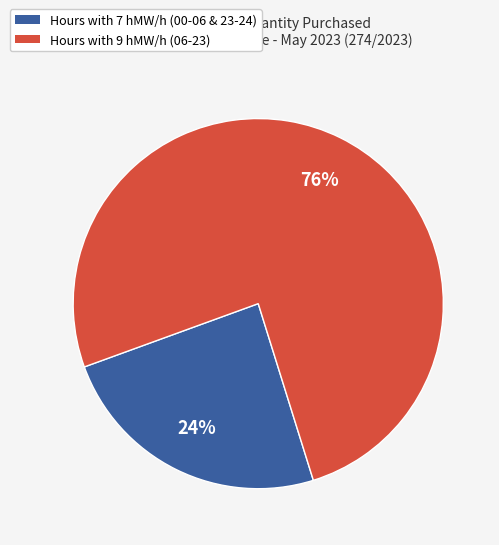

To the nearest percent, what is the average slice percentage?

50%